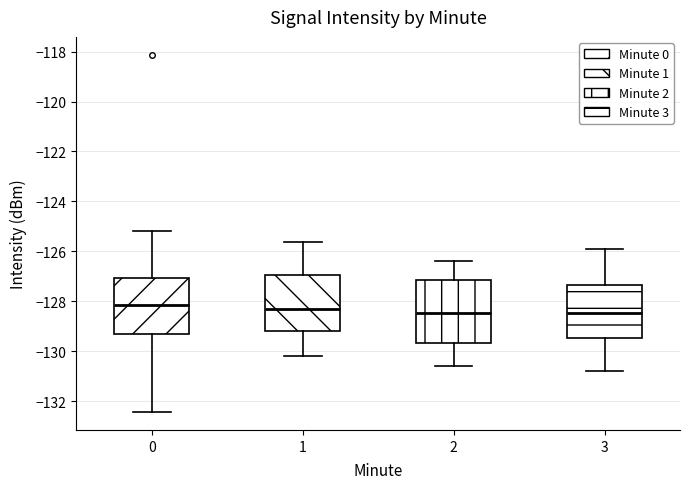

Which box is the tallest, from its lower edge to its upper edge?

2